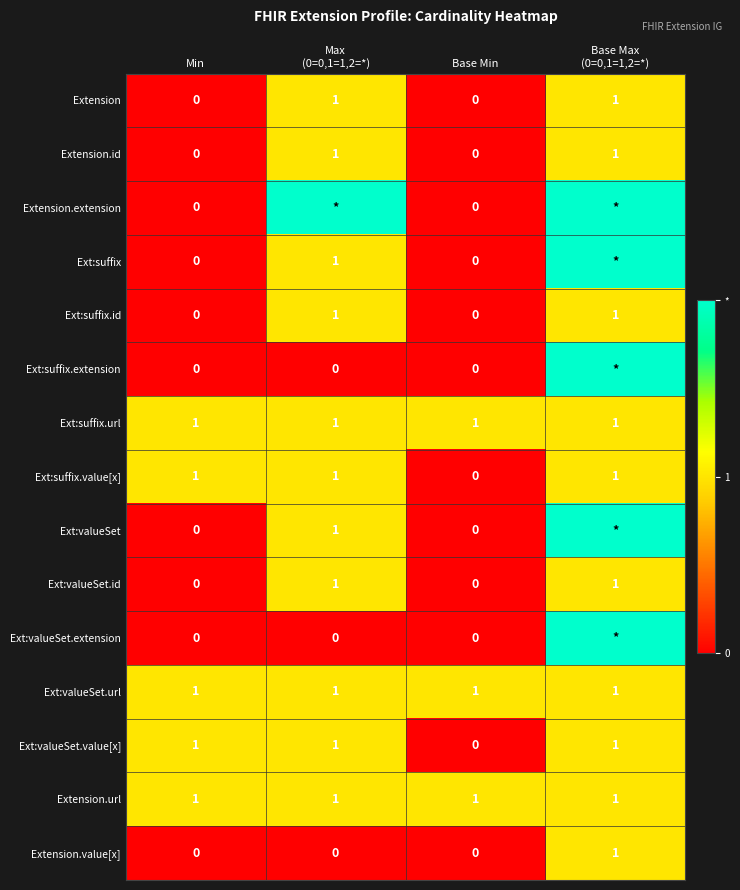

What is the difference between the highest and lowest values at Base Max
(0=0,1=1,2=*)?

1